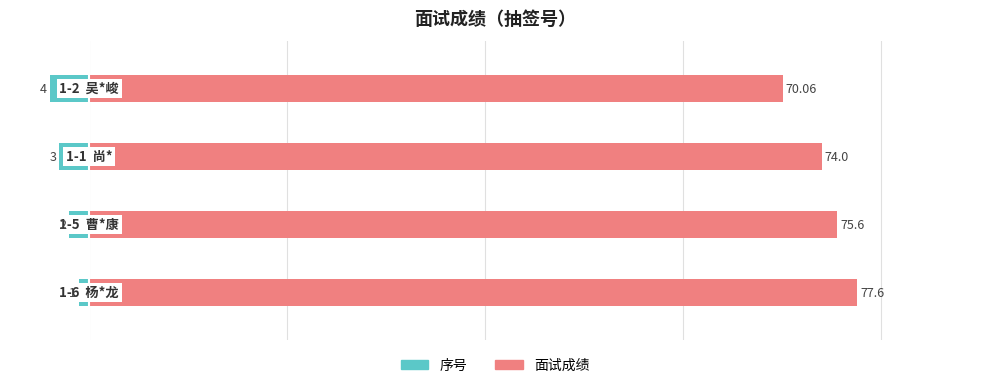

How many data points in 序号 are above -2?

1